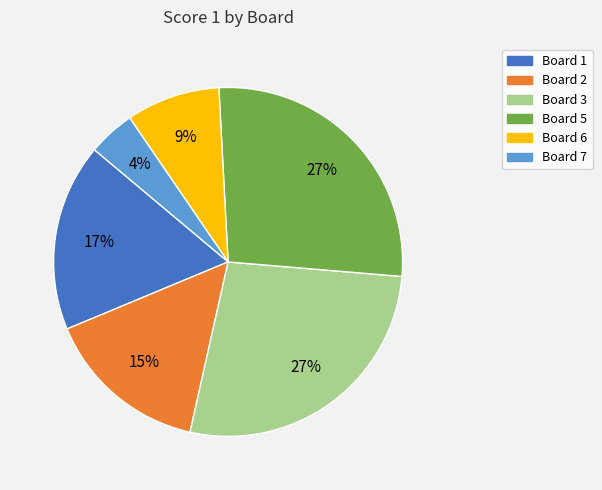

To the nearest percent, what is the difference between the largest and smallest slice percentages?

23%